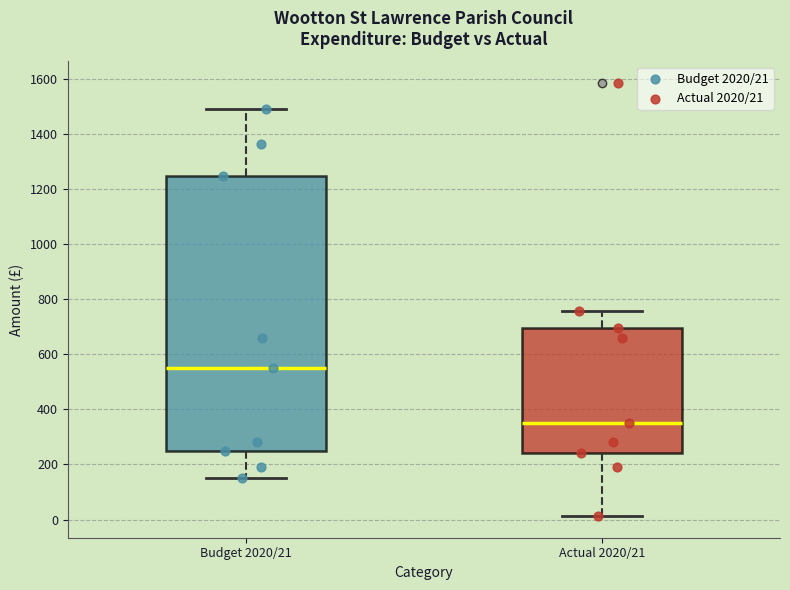

Reading left to right, read every box against the y-axis: the position of its median line, the range the box covers, and the ends of its whiskers. The values are not printed on the chart, so give them approximately, as read against the axis.

Budget 2020/21: median 560, box 260 to 1240, whiskers 160 to 1500
Actual 2020/21: median 360, box 240 to 700, whiskers 20 to 760